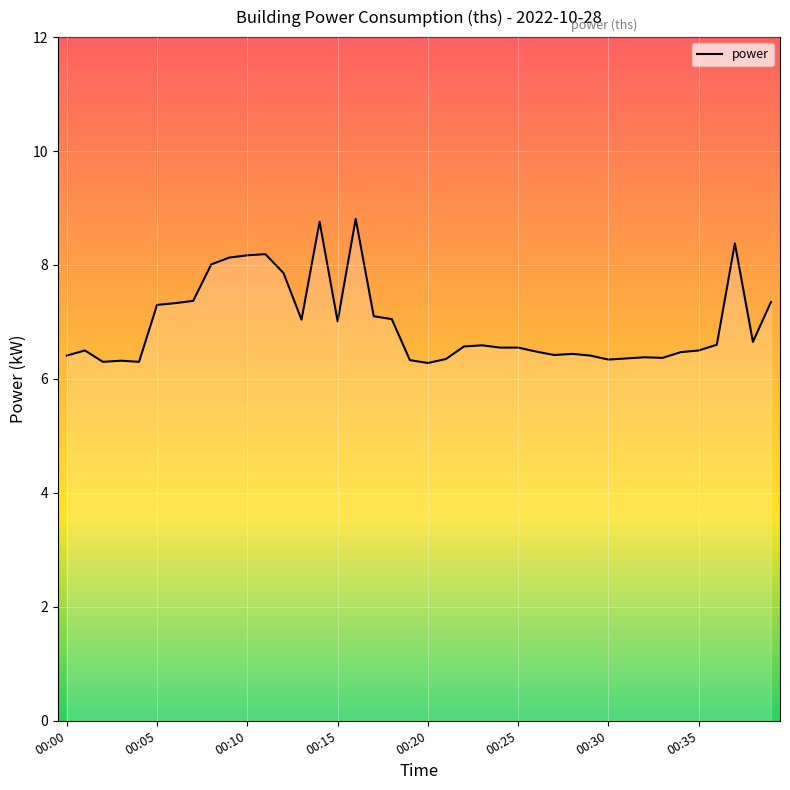

What is the greatest value displayed?

8.8